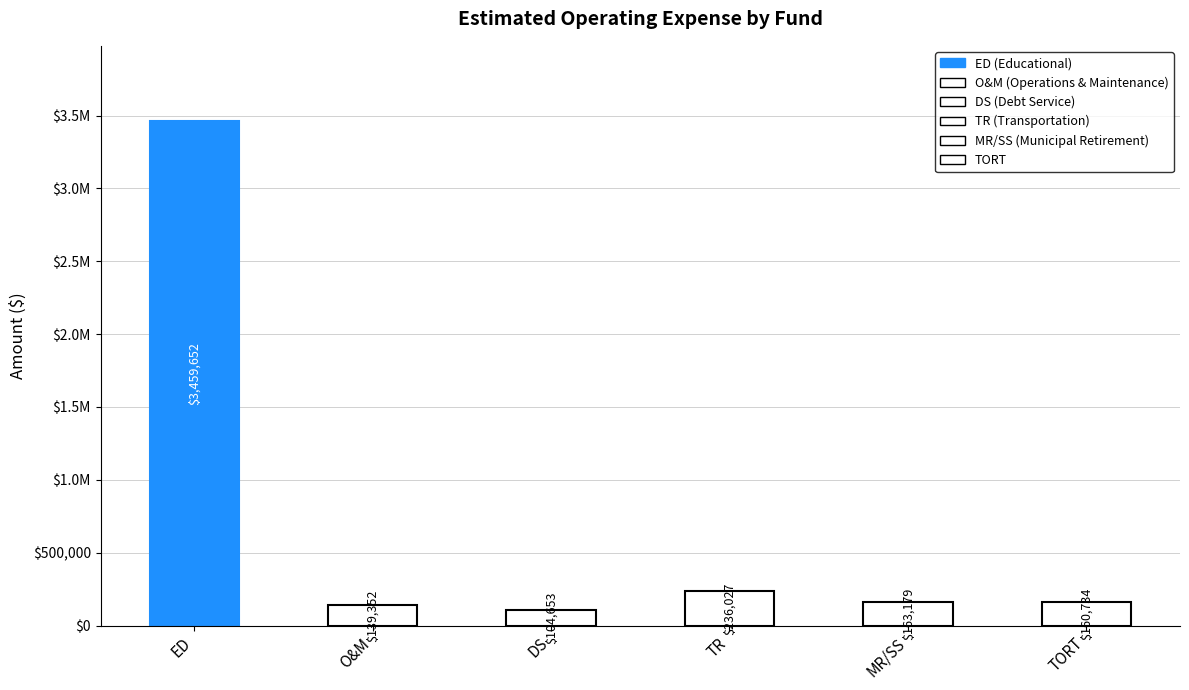

The value at ED is 1753498. True or false?

False